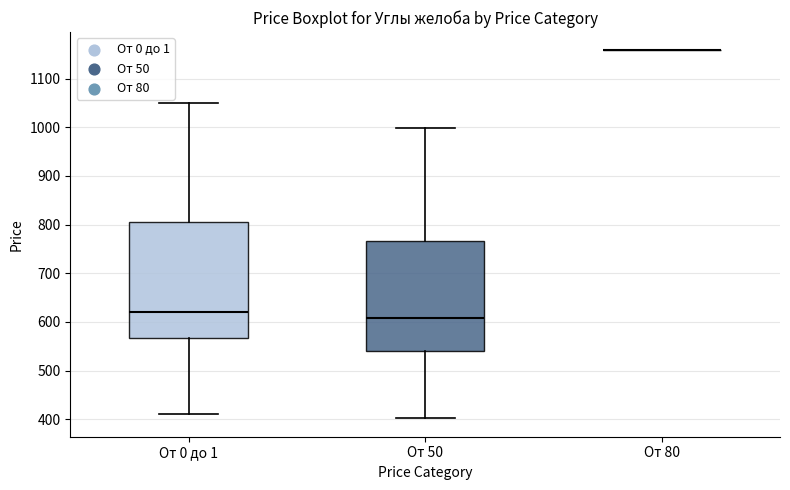

Reading left to right, transcribe this box plot: for each box, give where its median line is, the range the box spans, and where its two whiskers end, as read against the y-axis. The values are not printed on the chart, so give them approximately, as read against the axis.

От 0 до 1: median 620, box 570 to 810, whiskers 410 to 1050
От 50: median 610, box 540 to 770, whiskers 400 to 1000
От 80: box collapsed to a line at 1160, whiskers 1160 to 1160